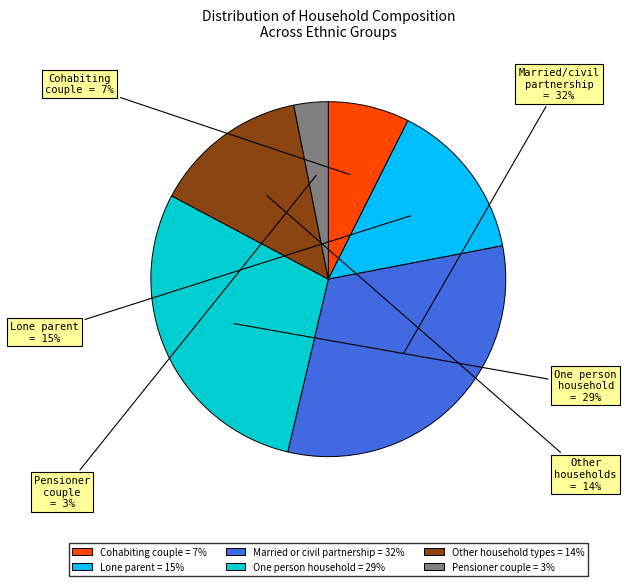

To the nearest percent, what is the average slice percentage?

17%